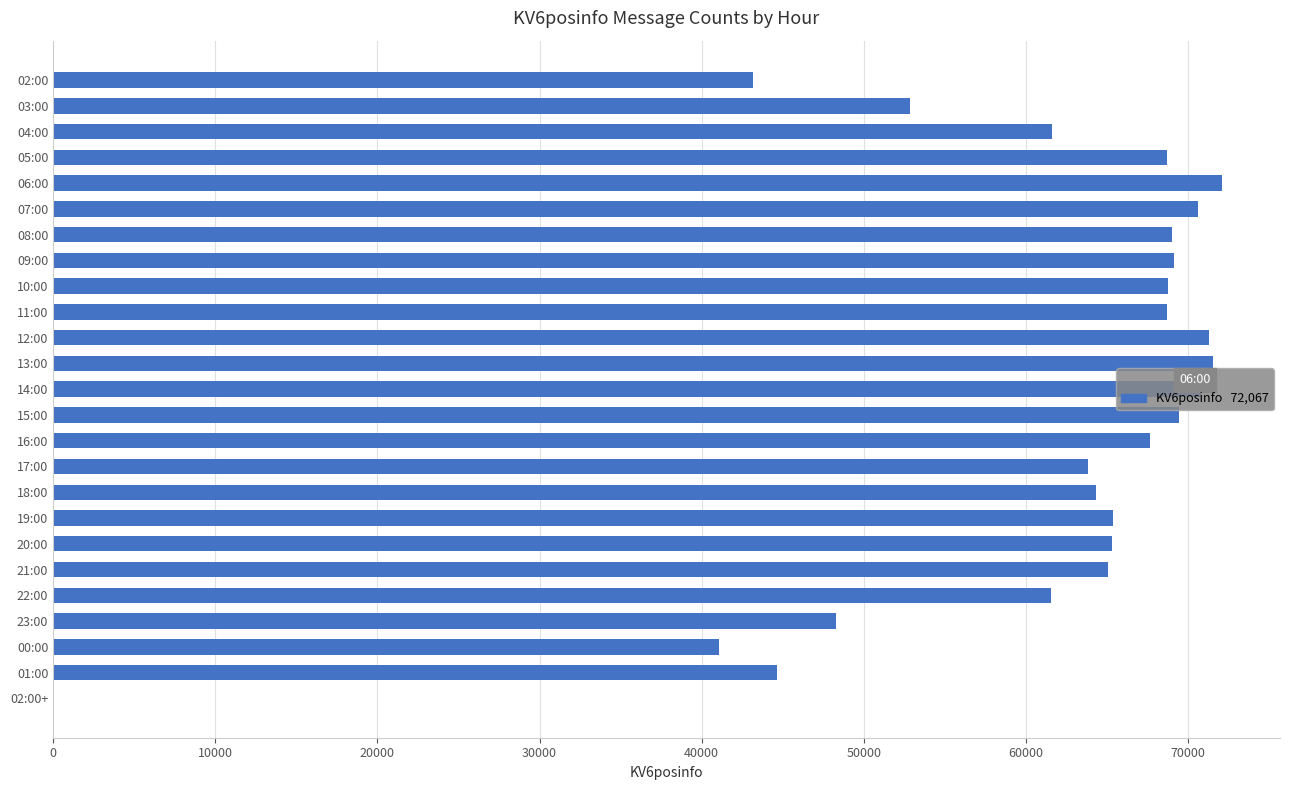

What is the maximum value shown in the chart?

72067